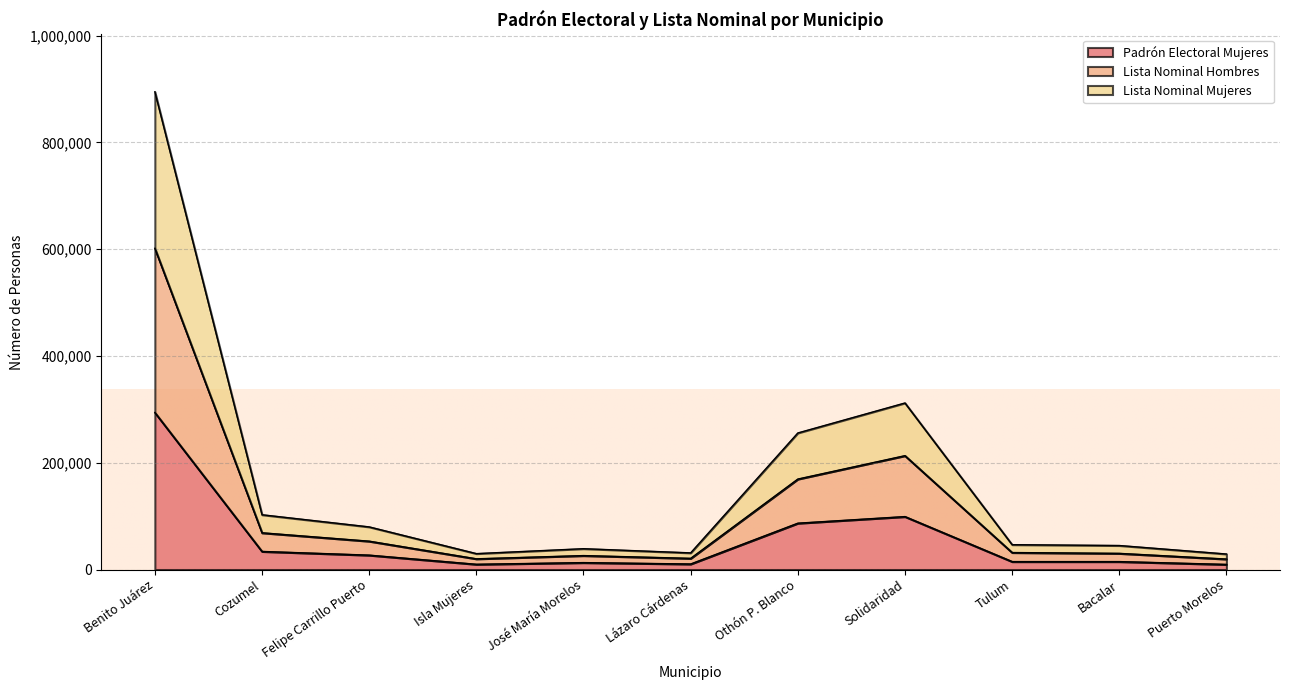

At which label does Padrón Electoral Mujeres reach its peak?

Benito Juárez